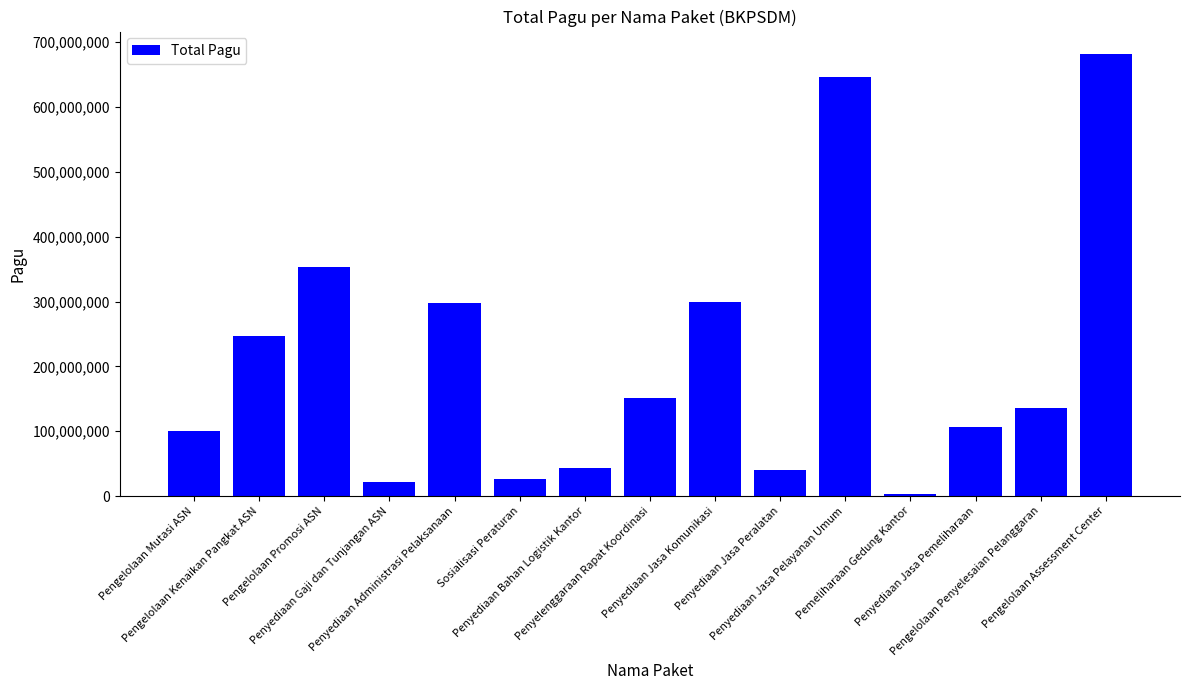

Count the number of data series in this chart.

1